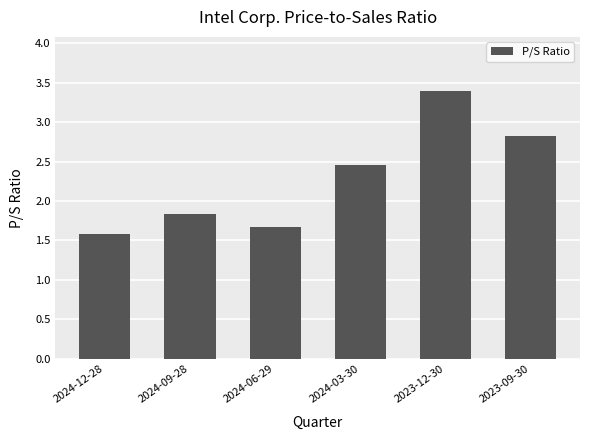

Read the value at 2023-09-30.

2.8